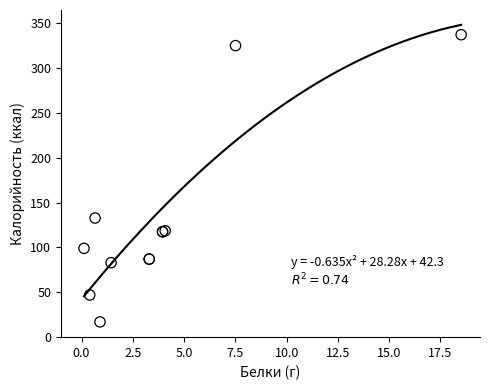

What Y value in the scatter plot is closest to 177?

132.8